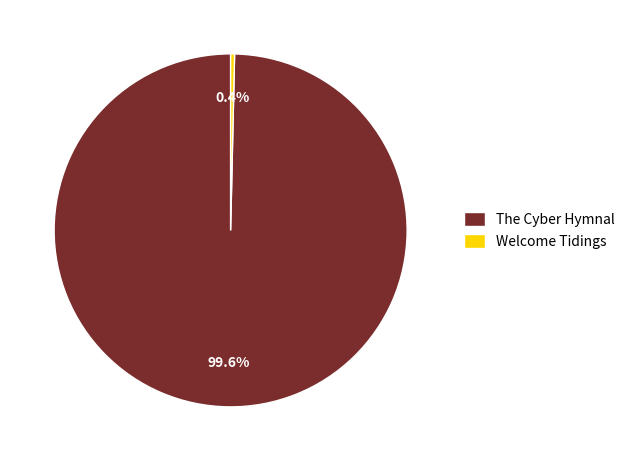

What is the ratio of the value at The Cyber Hymnal to the value at Welcome Tidings?

278.2